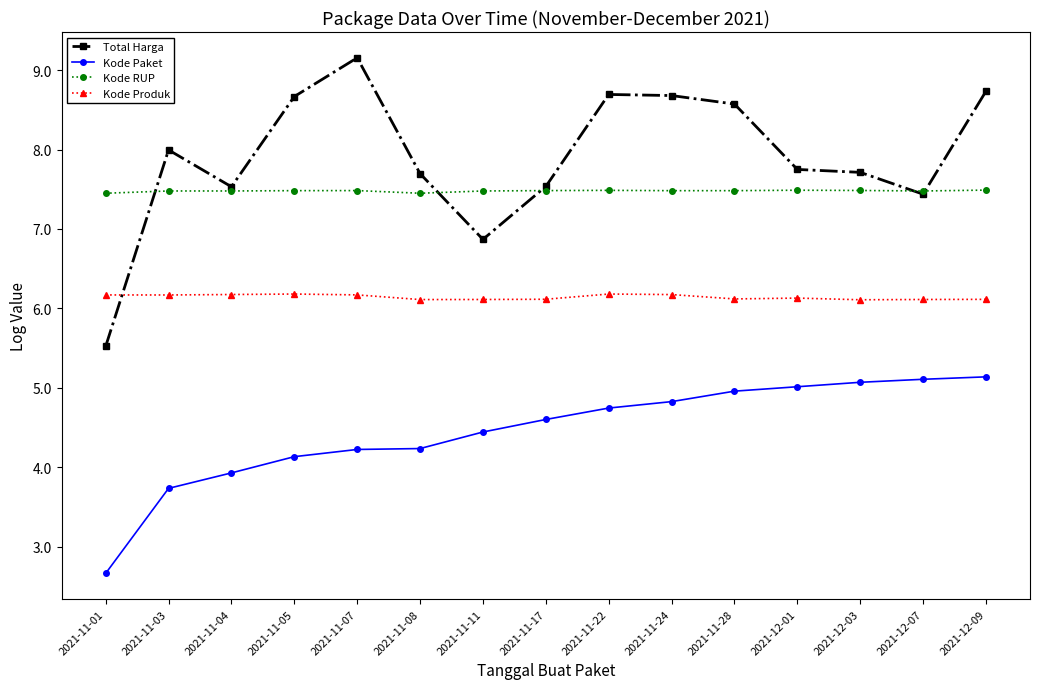

True or false: Kode RUP has more than 0 points higher than both neighbors.

True